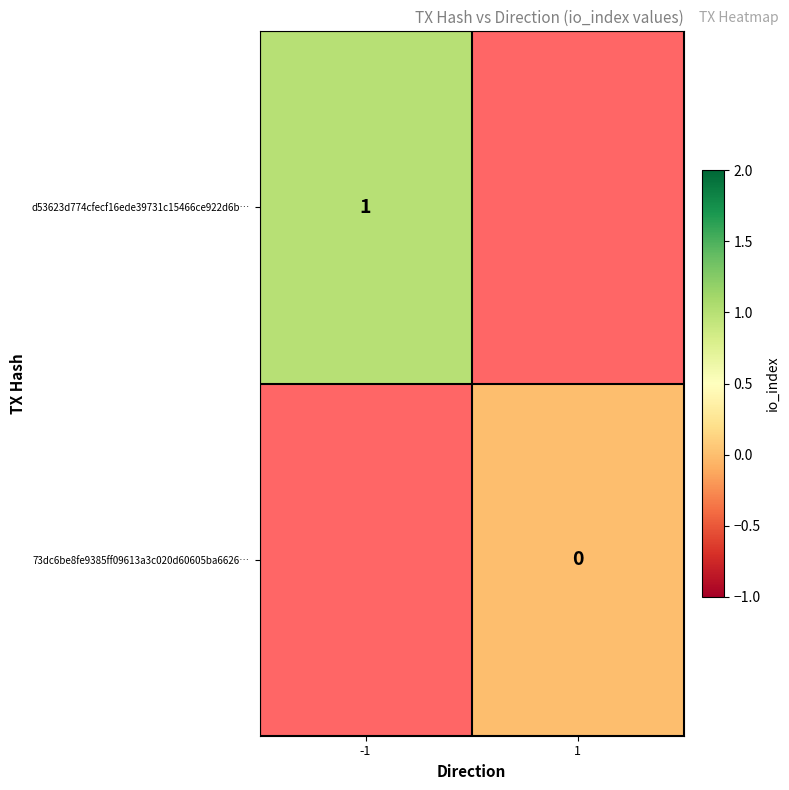

Which label corresponds to the largest value in the chart?

-1